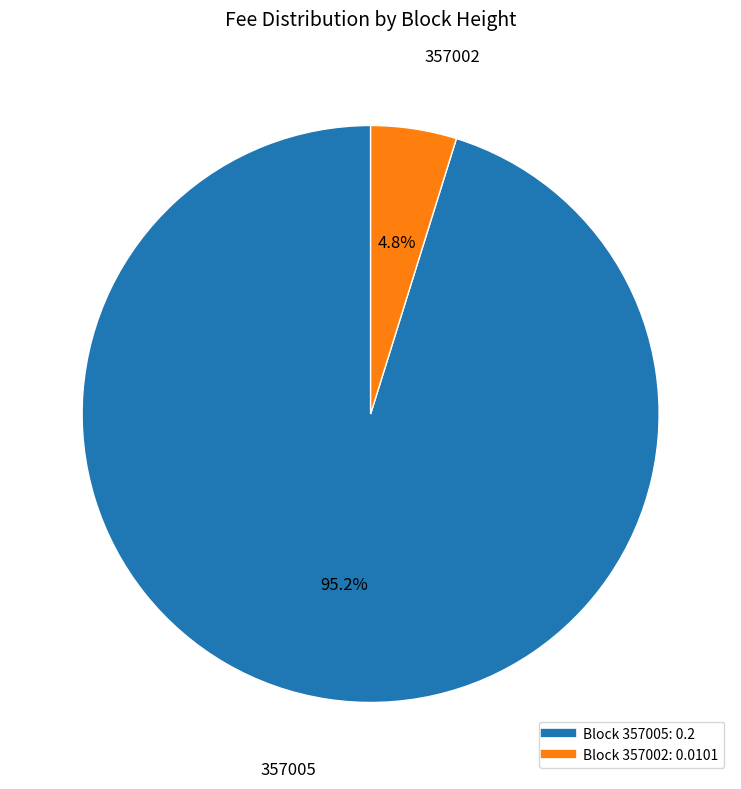

Count the number of slices in the pie.

2